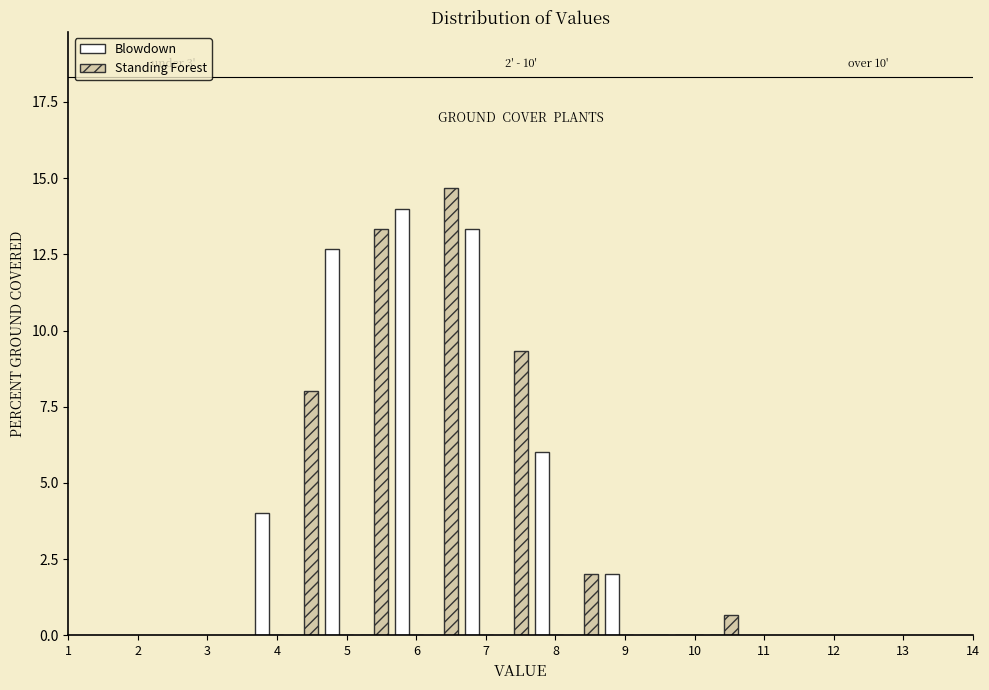

In the Standing Forest series, which range on the x-axis has the tallest bar?

6.1 to 6.6